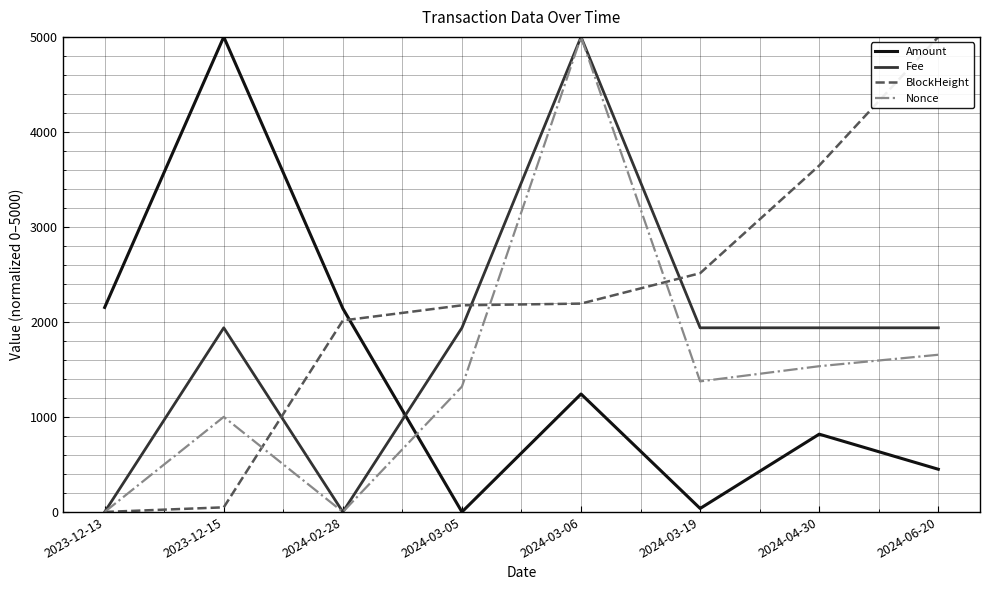

Which series changed the most between 2023-12-15 and 2024-02-28?

Amount